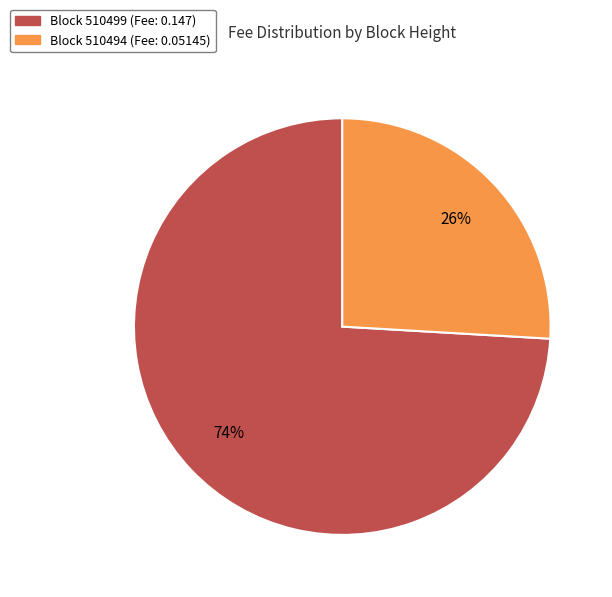

To the nearest percent, what is the average slice percentage?

50%